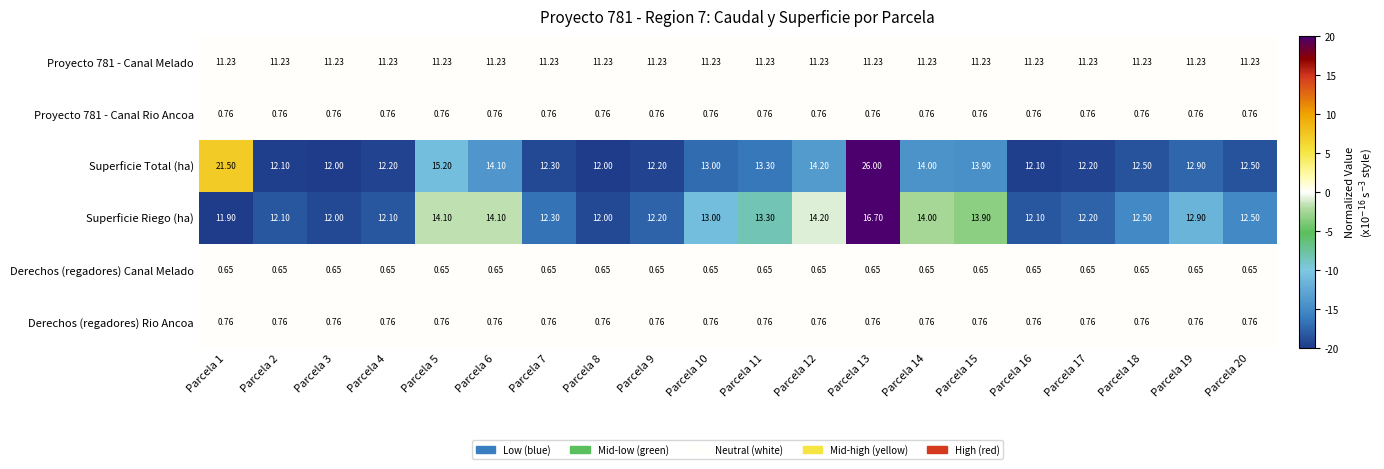

Which series has the largest total across all categories?

Superficie Total (ha)